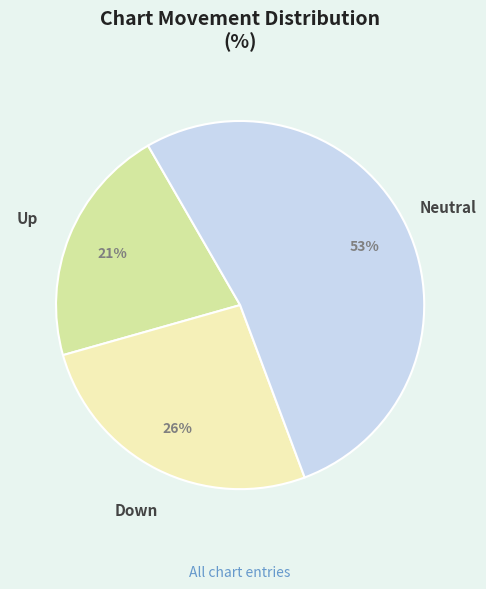

Is there a majority slice in this chart?

Yes